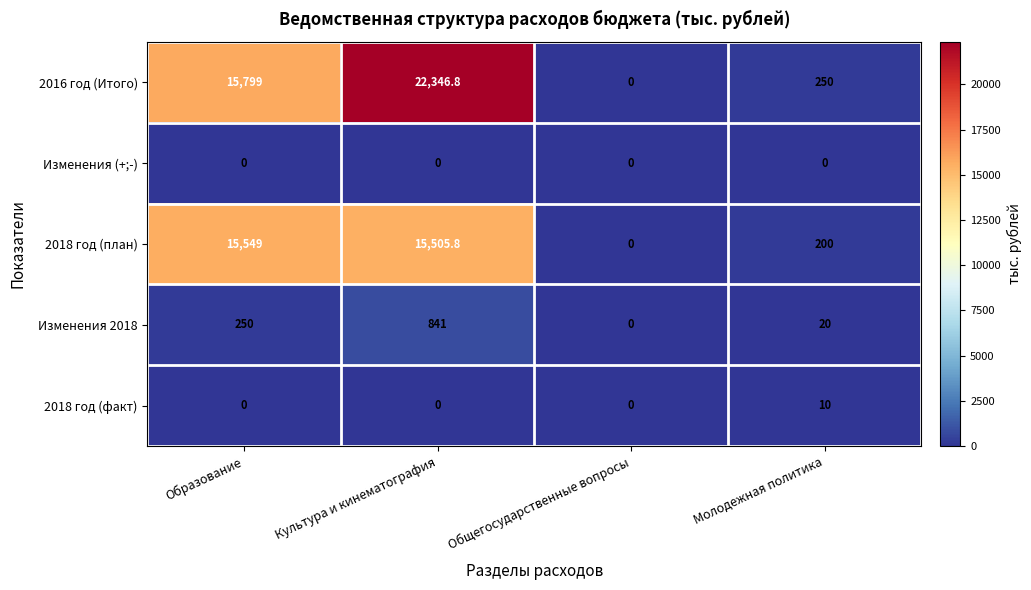

The Изменения 2018 series shows 0.0 at Общегосударственные вопросы. True or false?

True